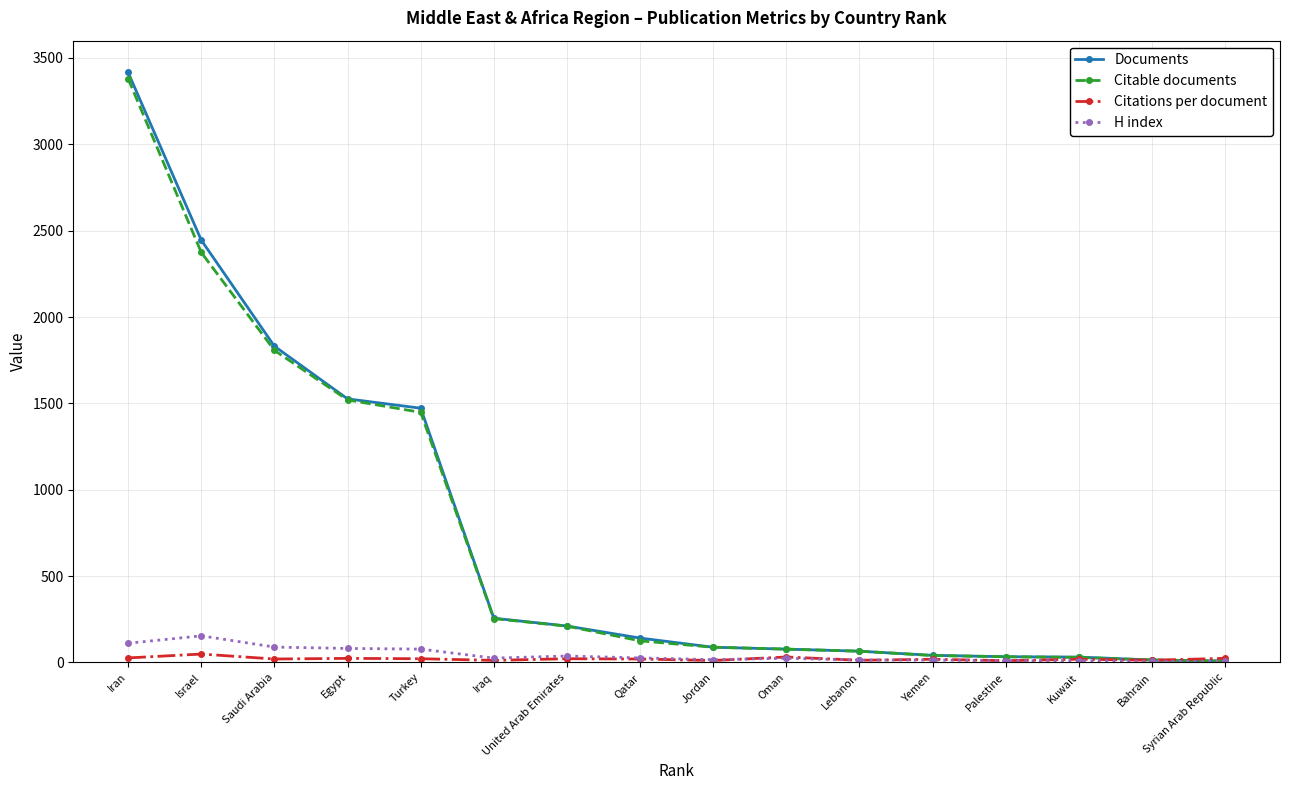

What is the spread (max minus min) of values at Iraq?

244.0